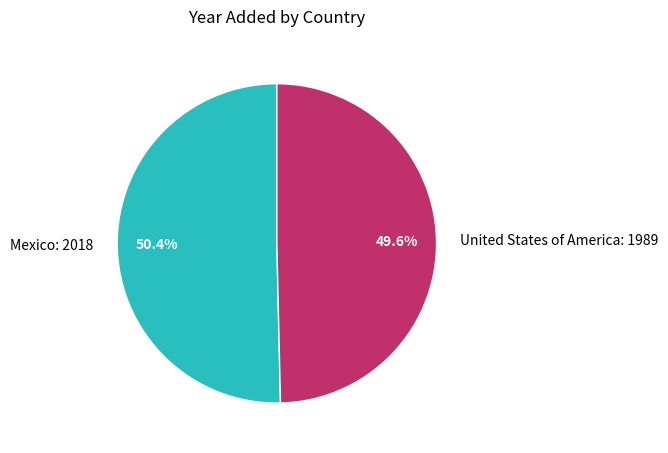

Is it true that United States of America is 61% of the pie?

False